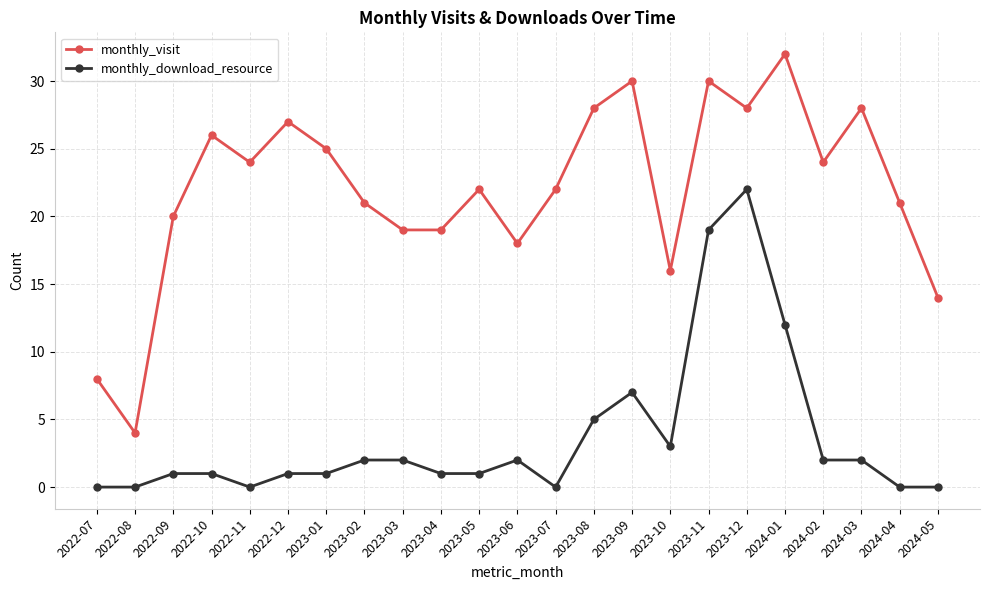

True or false: monthly_download_resource has more than 2 points higher than both neighbors.

True